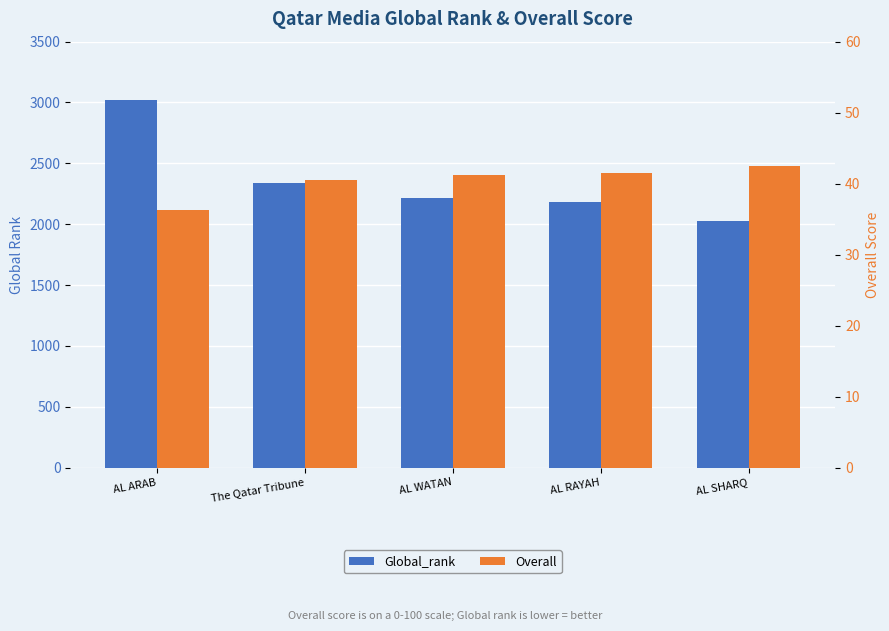

The Global_rank series shows 2023.0 at AL SHARQ. True or false?

True